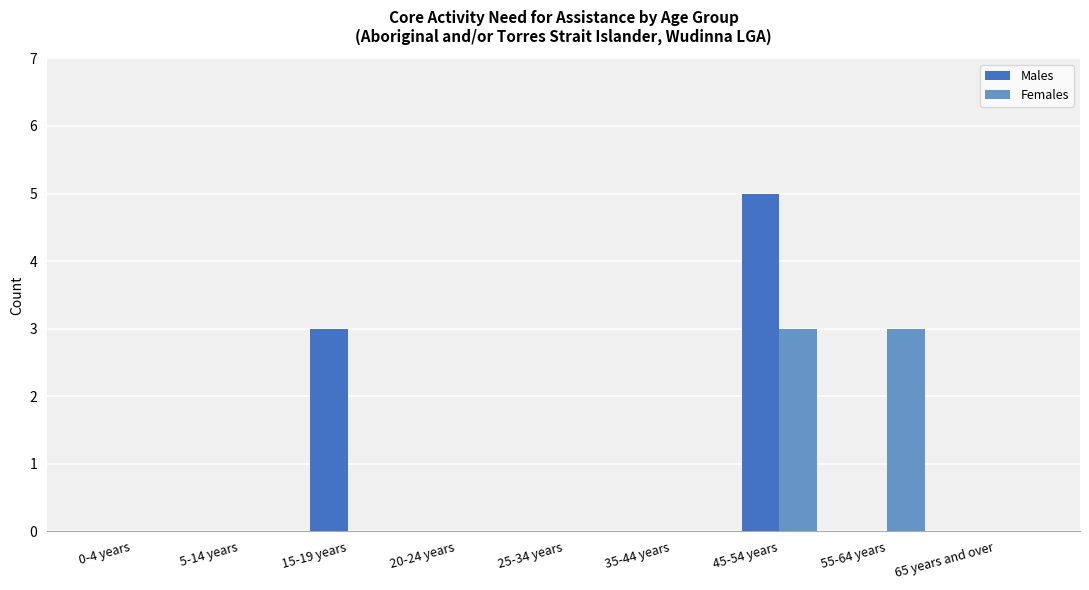

True or false: Males has a value of 0 at 5-14 years.

True